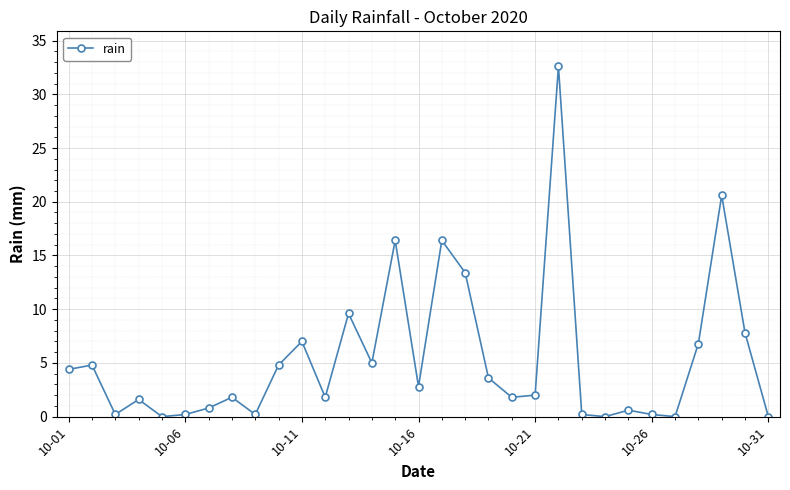

What is the greatest value displayed?

32.6